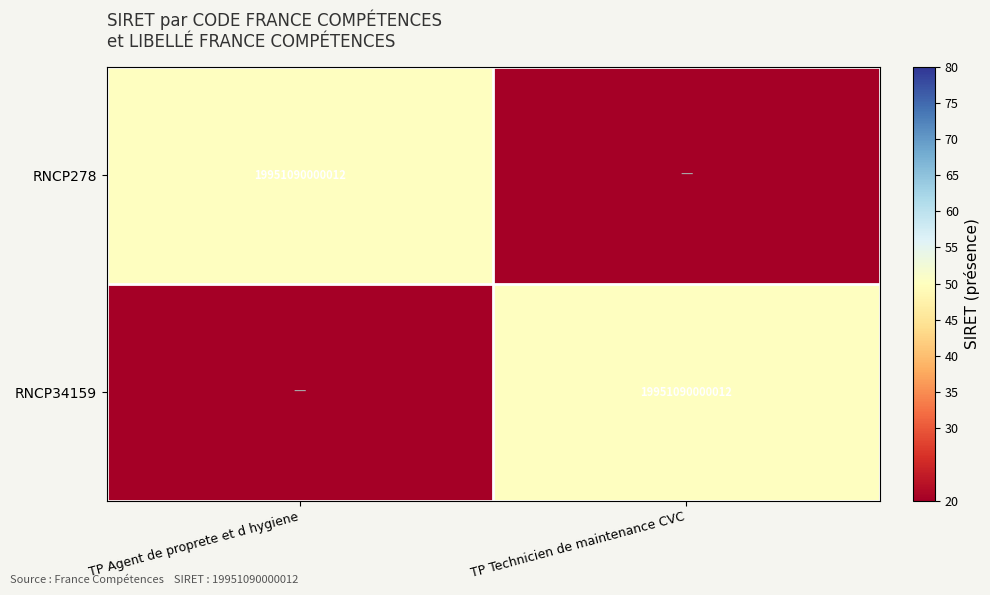

At which category does the chart reach its minimum across all series?

TP Technicien de maintenance CVC